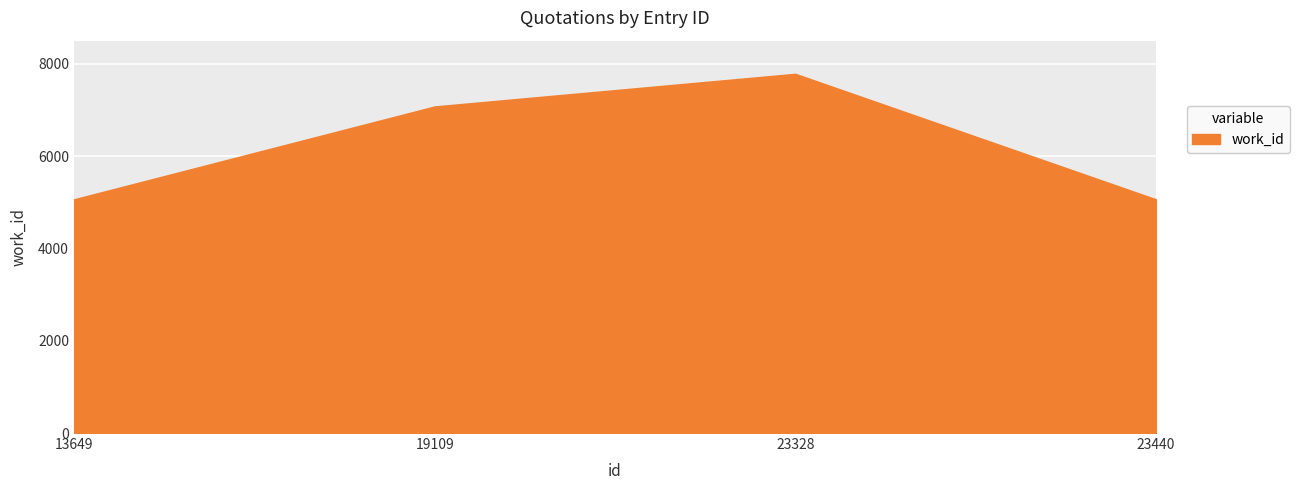

How many lines are shown in the chart?

1